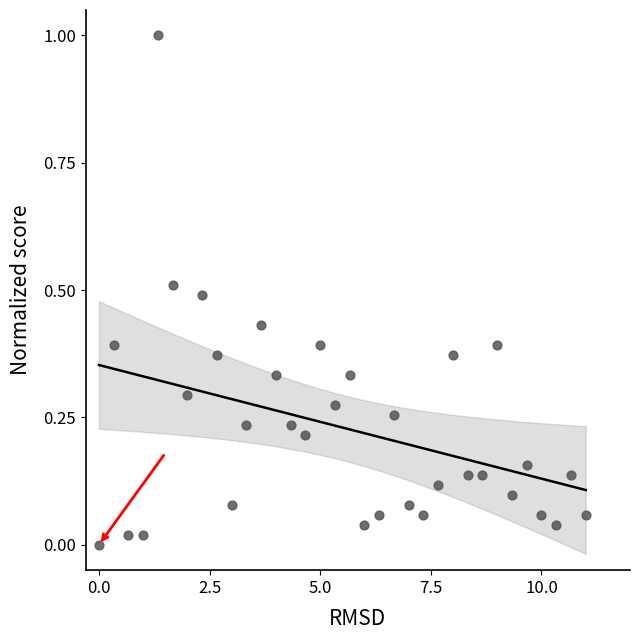

How many points are shown in the scatter plot?

34